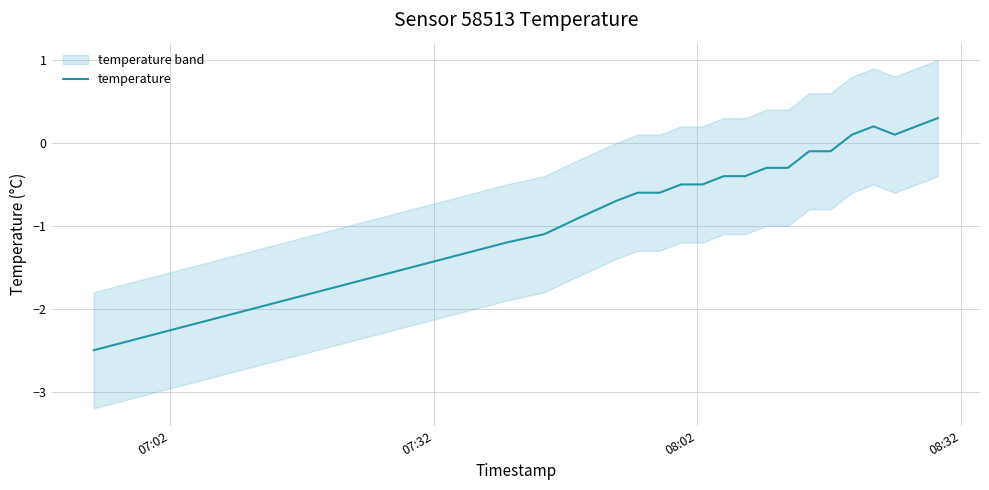

What is the maximum value for temperature?

0.3